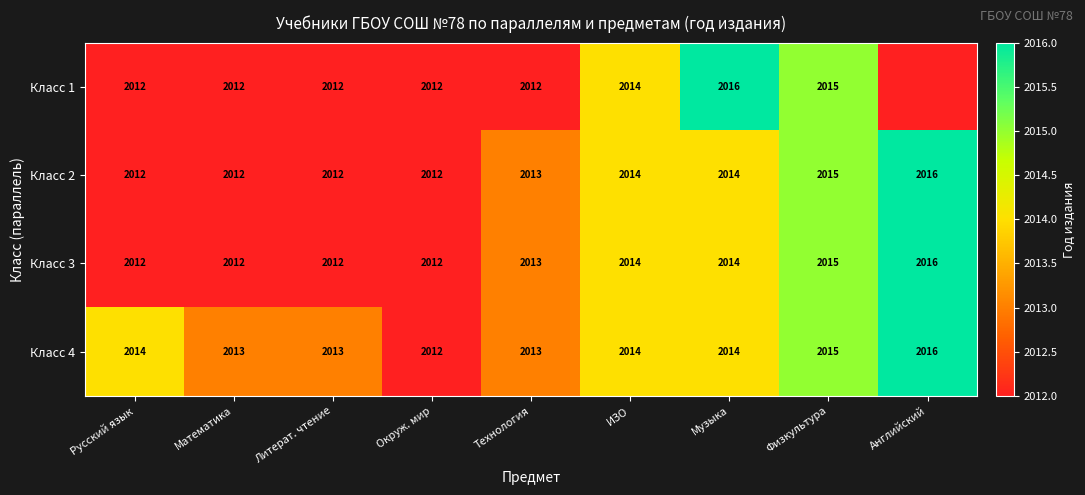

Which category has the lowest value in the Класс 4 series?

Окруж. мир